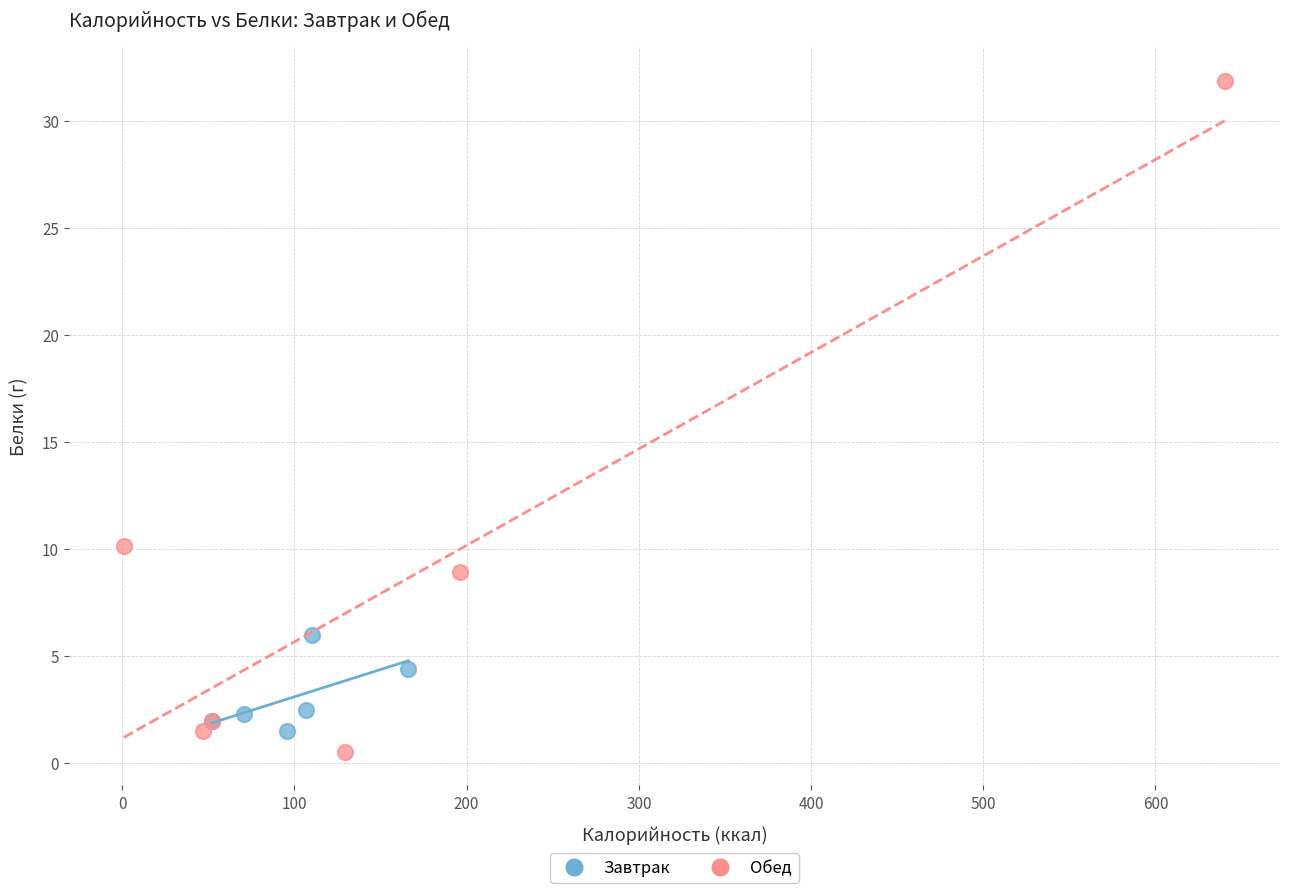

Which series has the largest Y range (max minus min)?

Обед